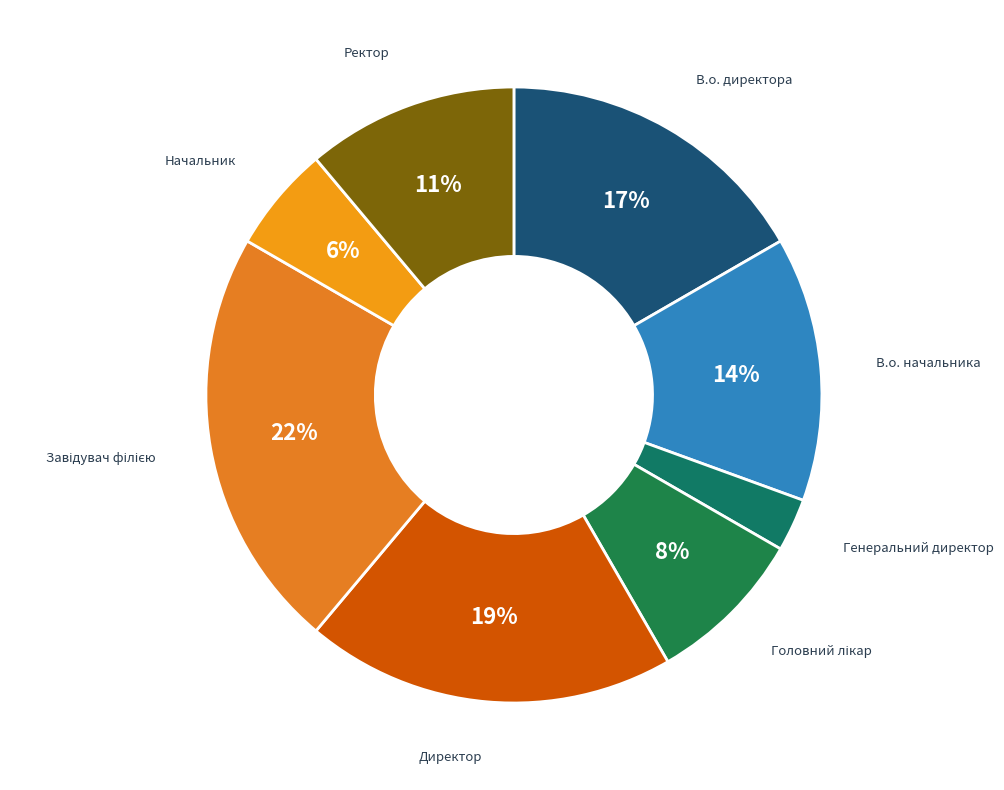

What is the largest slice in the pie chart?

Завідувач філією